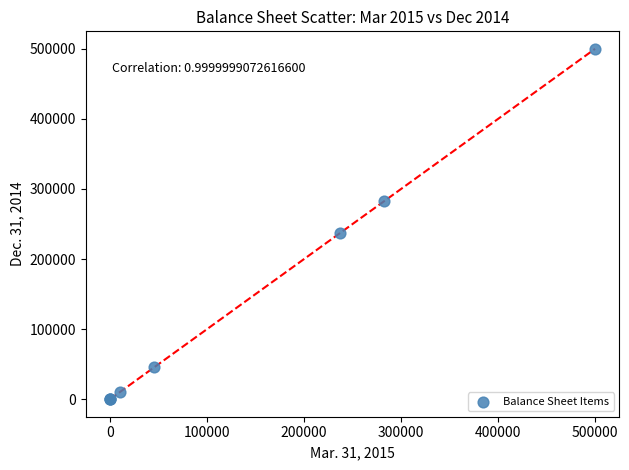

What Y value in the scatter plot is closest to 250000?

236627.0